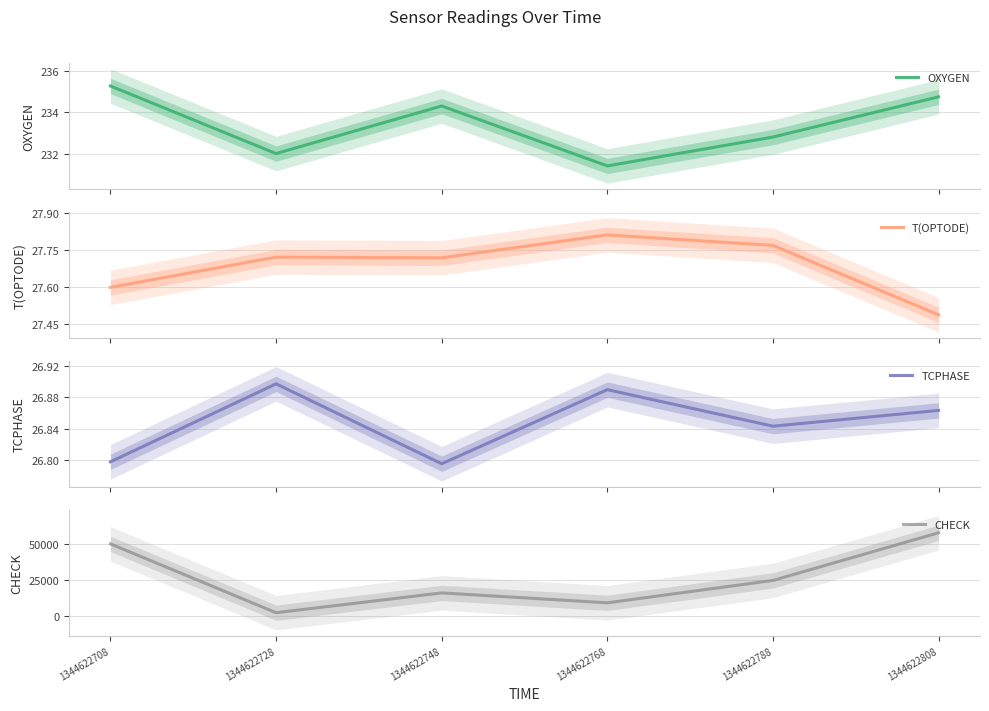

What is the minimum value for T(OPTODE)?

27.5